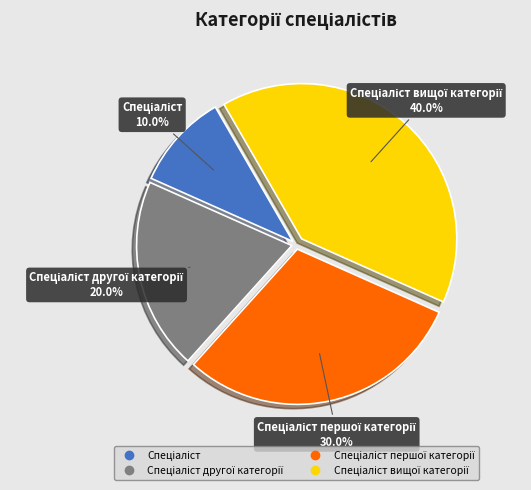

Does any single category account for the majority?

No